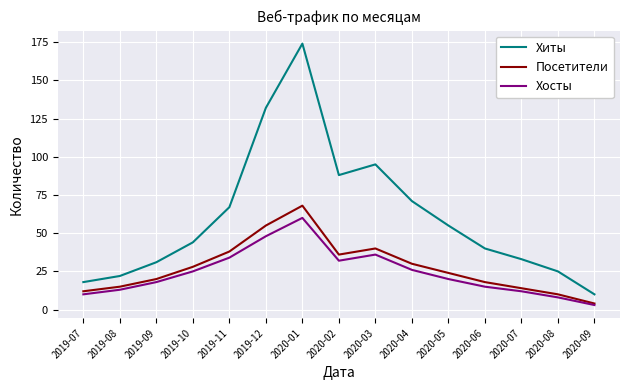

At which category is the sum across all series the highest?

2020-01